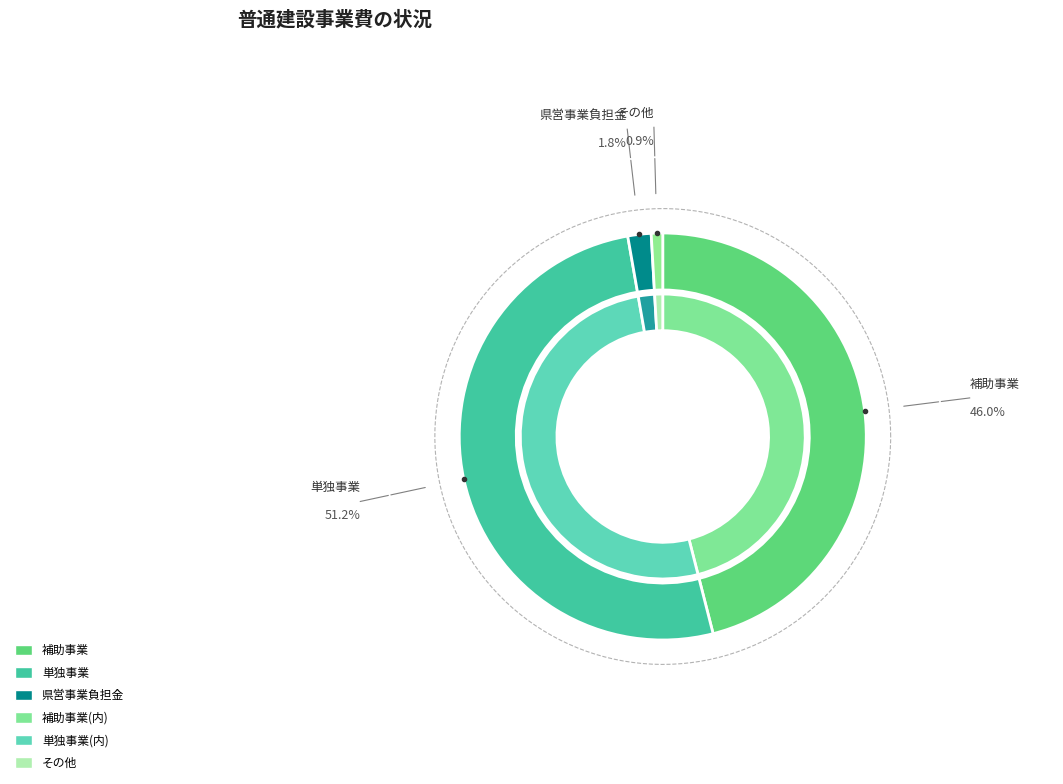

Does その他 represent more than half of the total?

No